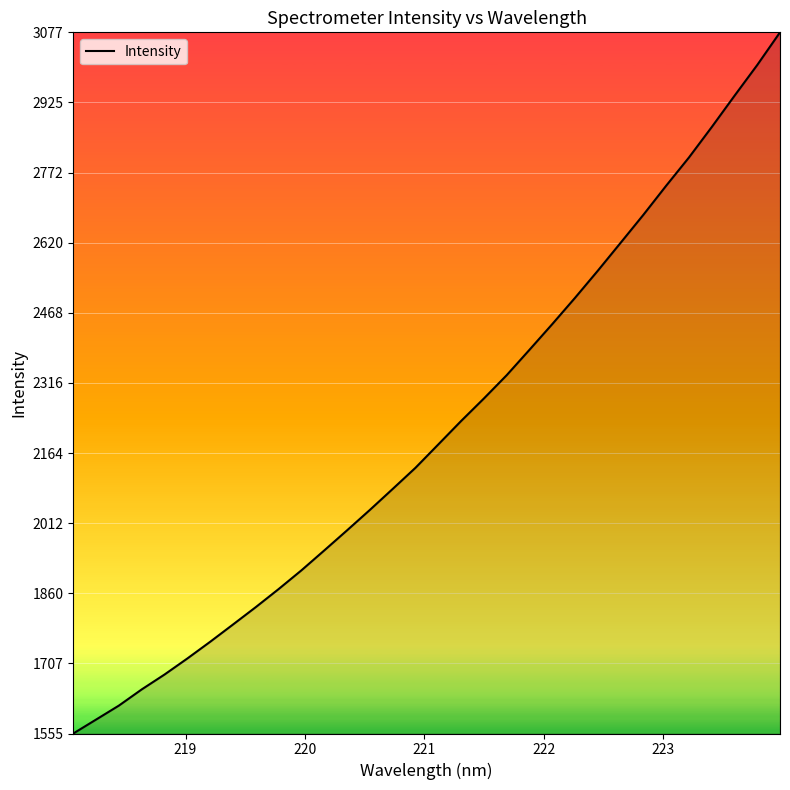

What is the minimum value shown in the chart?

1555.7